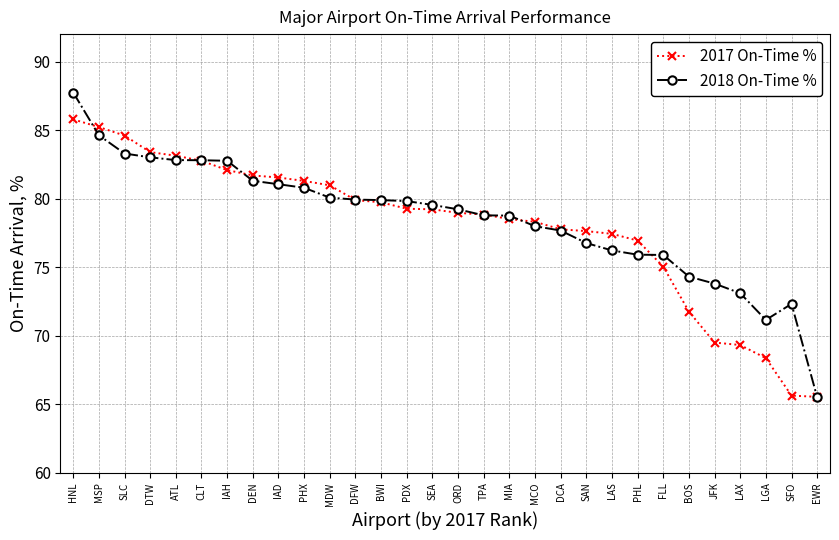

Which series has the largest total across all categories?

2018 On-Time %